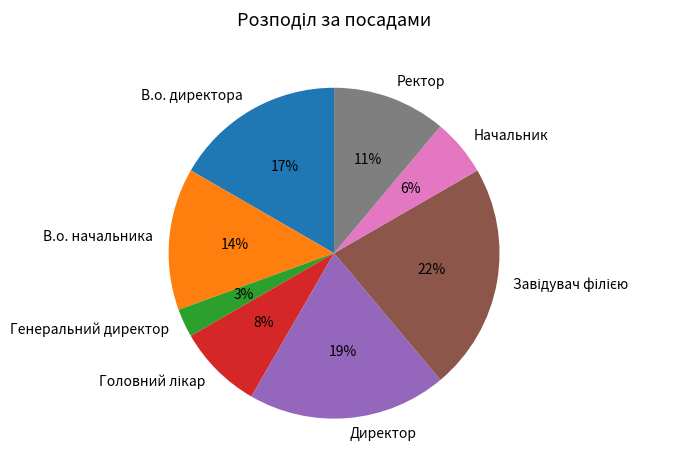

Which category has the smallest portion of the pie?

Генеральний директор